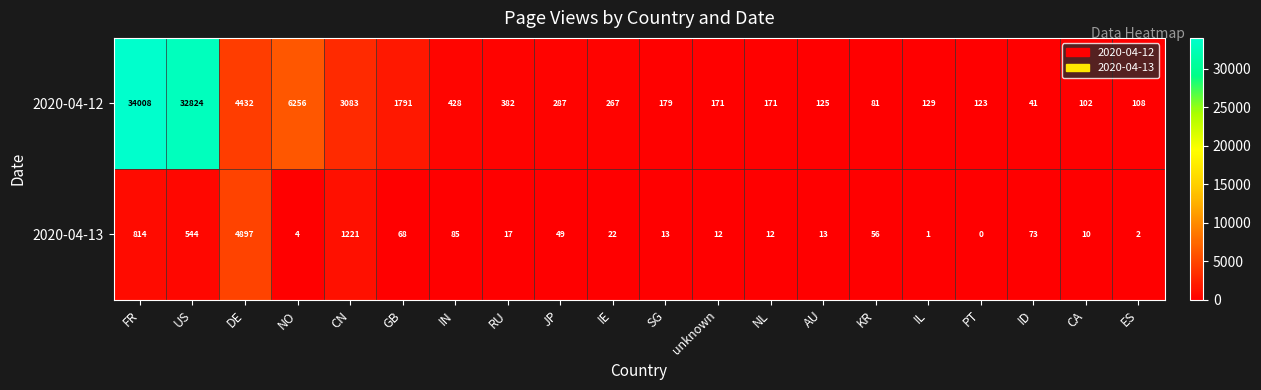

What is the highest value of the 2020-04-12 series?

34008